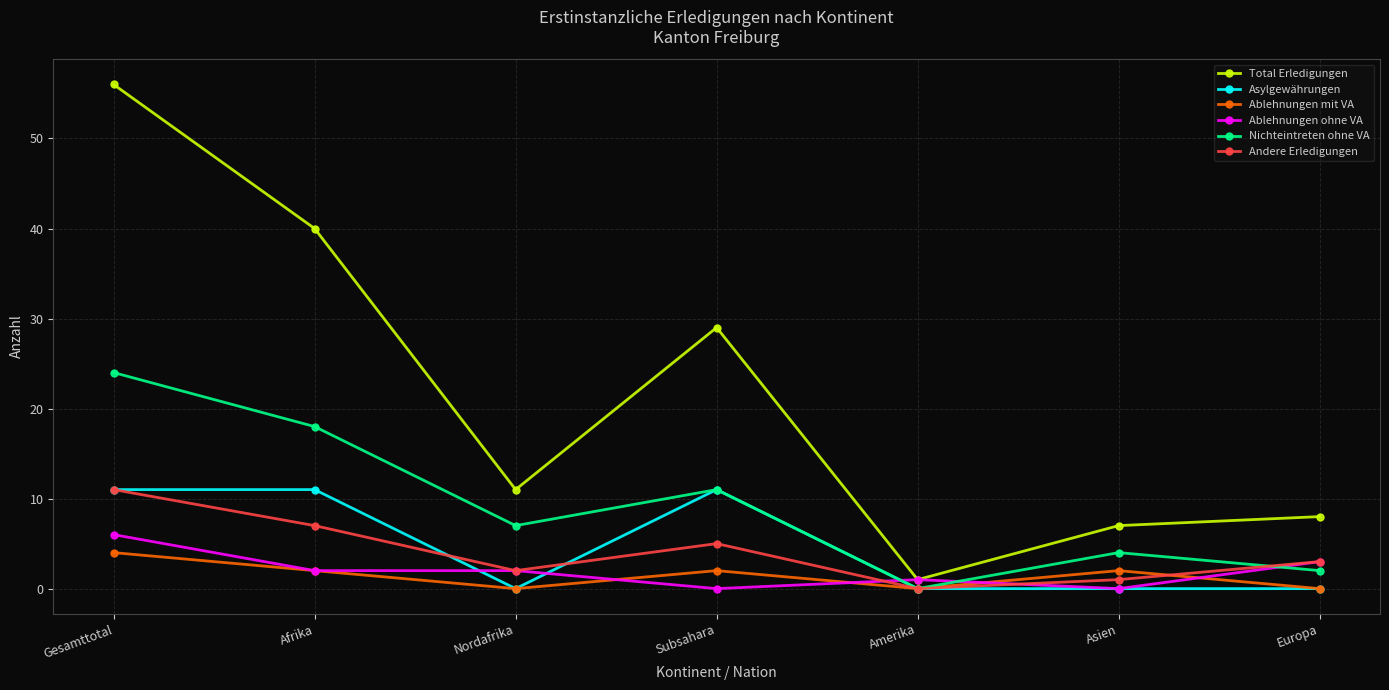

What position from the right is Gesamttotal?

7